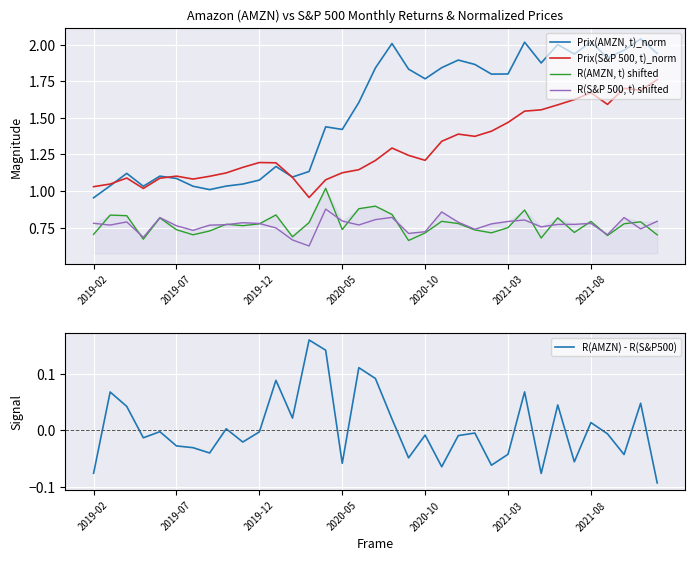

True or false: R(AMZN) - R(S&P500) and Prix(AMZN, t)_norm cross at least once.

False